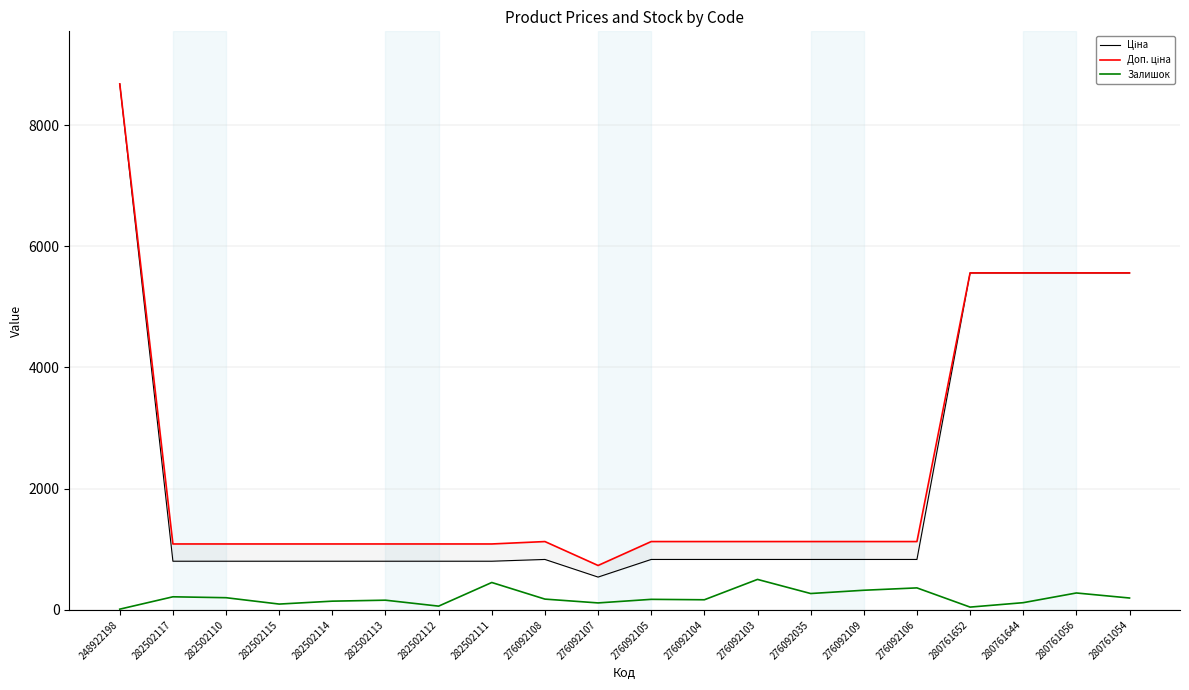

What is the sum of all Доп. ціна values?

47148.9